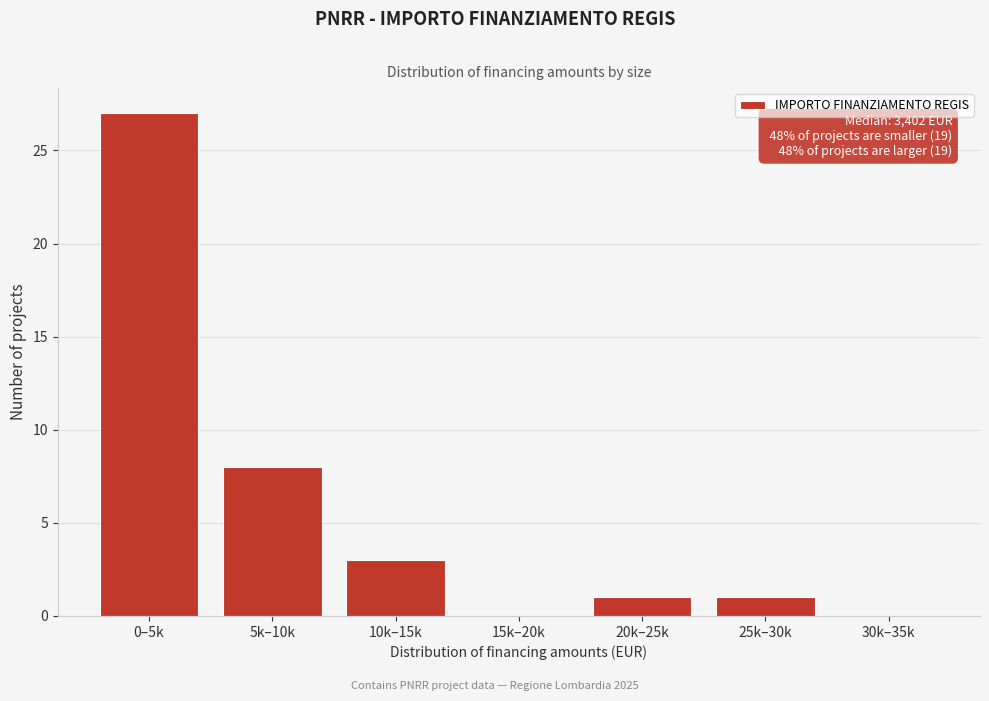

Reading left to right, list all the values displayed in this chart.

0–5k=27	5k–10k=8	10k–15k=3	15k–20k=0	20k–25k=1	25k–30k=1	30k–35k=0